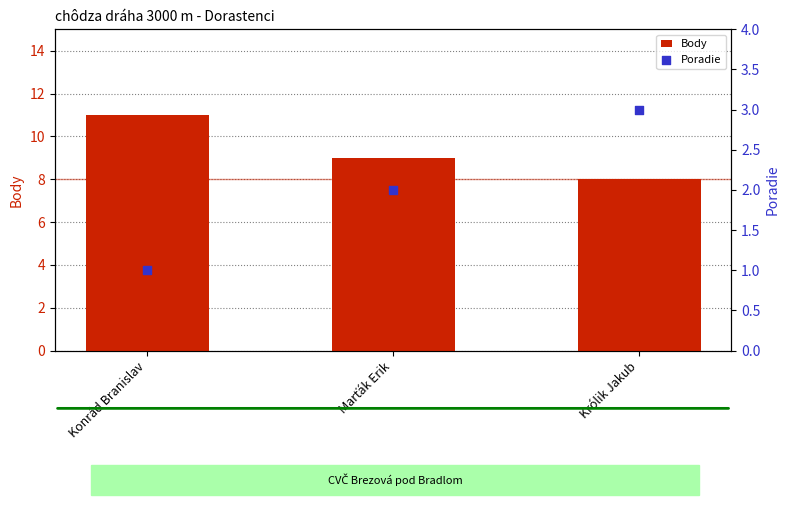

Which series reaches the minimum Y coordinate?

Poradie